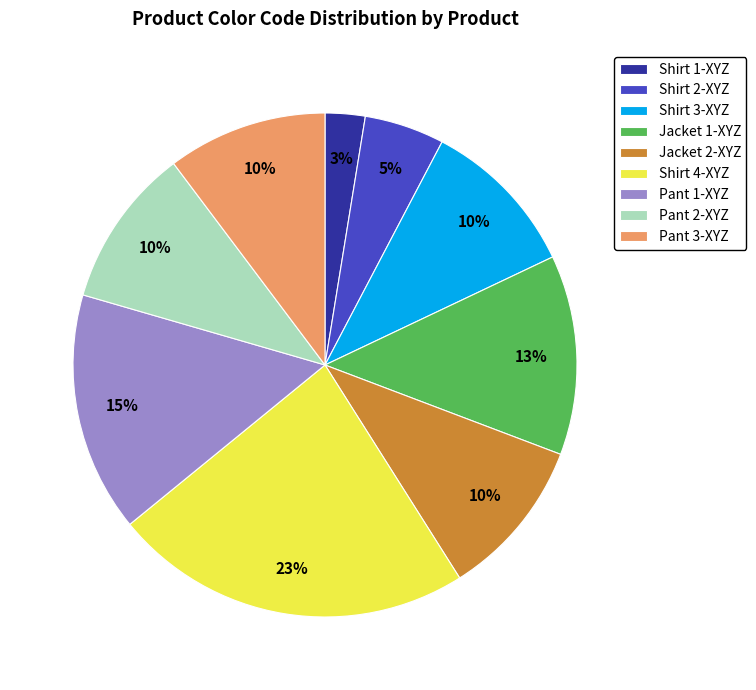

Approximately how many times larger is the value at Shirt 3-XYZ compared to Jacket 2-XYZ?

1.0